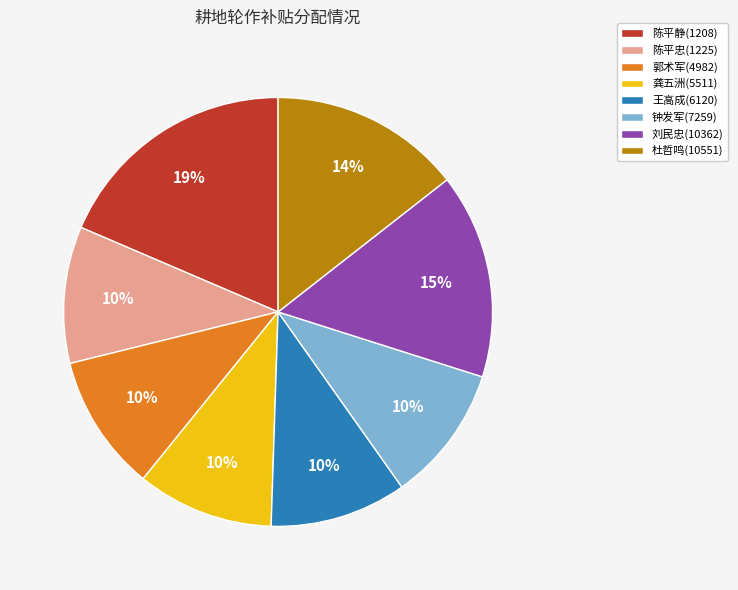

To the nearest percent, what portion does 郭术军(4982) represent?

10%